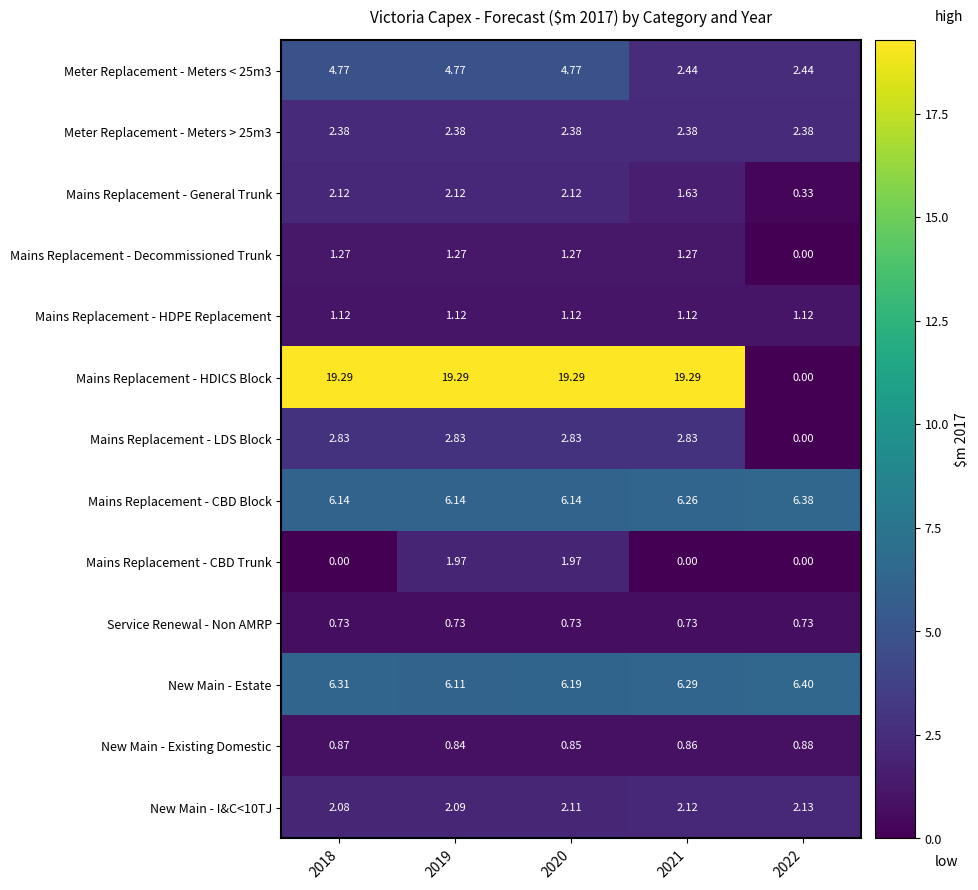

Rank the series by their maximum value, from lowest to highest.

Service Renewal - Non AMRP, New Main - Existing Domestic, Mains Replacement - HDPE Replacement, Mains Replacement - Decommissioned Trunk, Mains Replacement - CBD Trunk, Mains Replacement - General Trunk, New Main - I&C<10TJ, Meter Replacement - Meters > 25m3, Mains Replacement - LDS Block, Meter Replacement - Meters < 25m3, Mains Replacement - CBD Block, New Main - Estate, Mains Replacement - HDICS Block